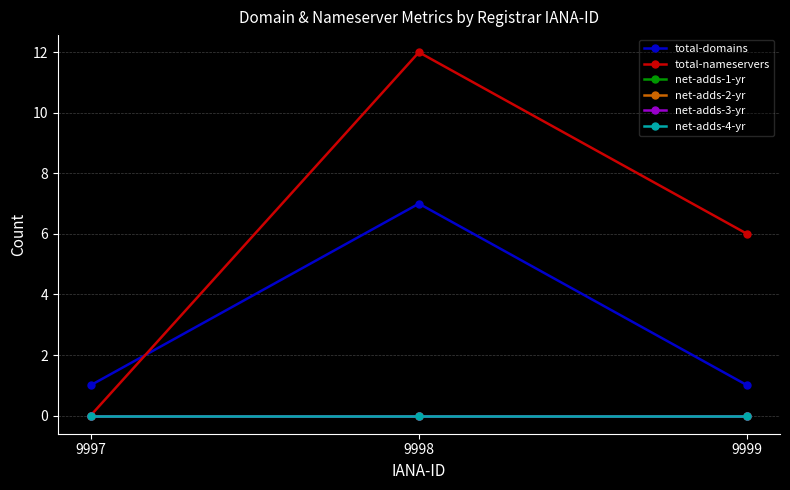

Count the total-nameservers values in the range 0 to 12.

3